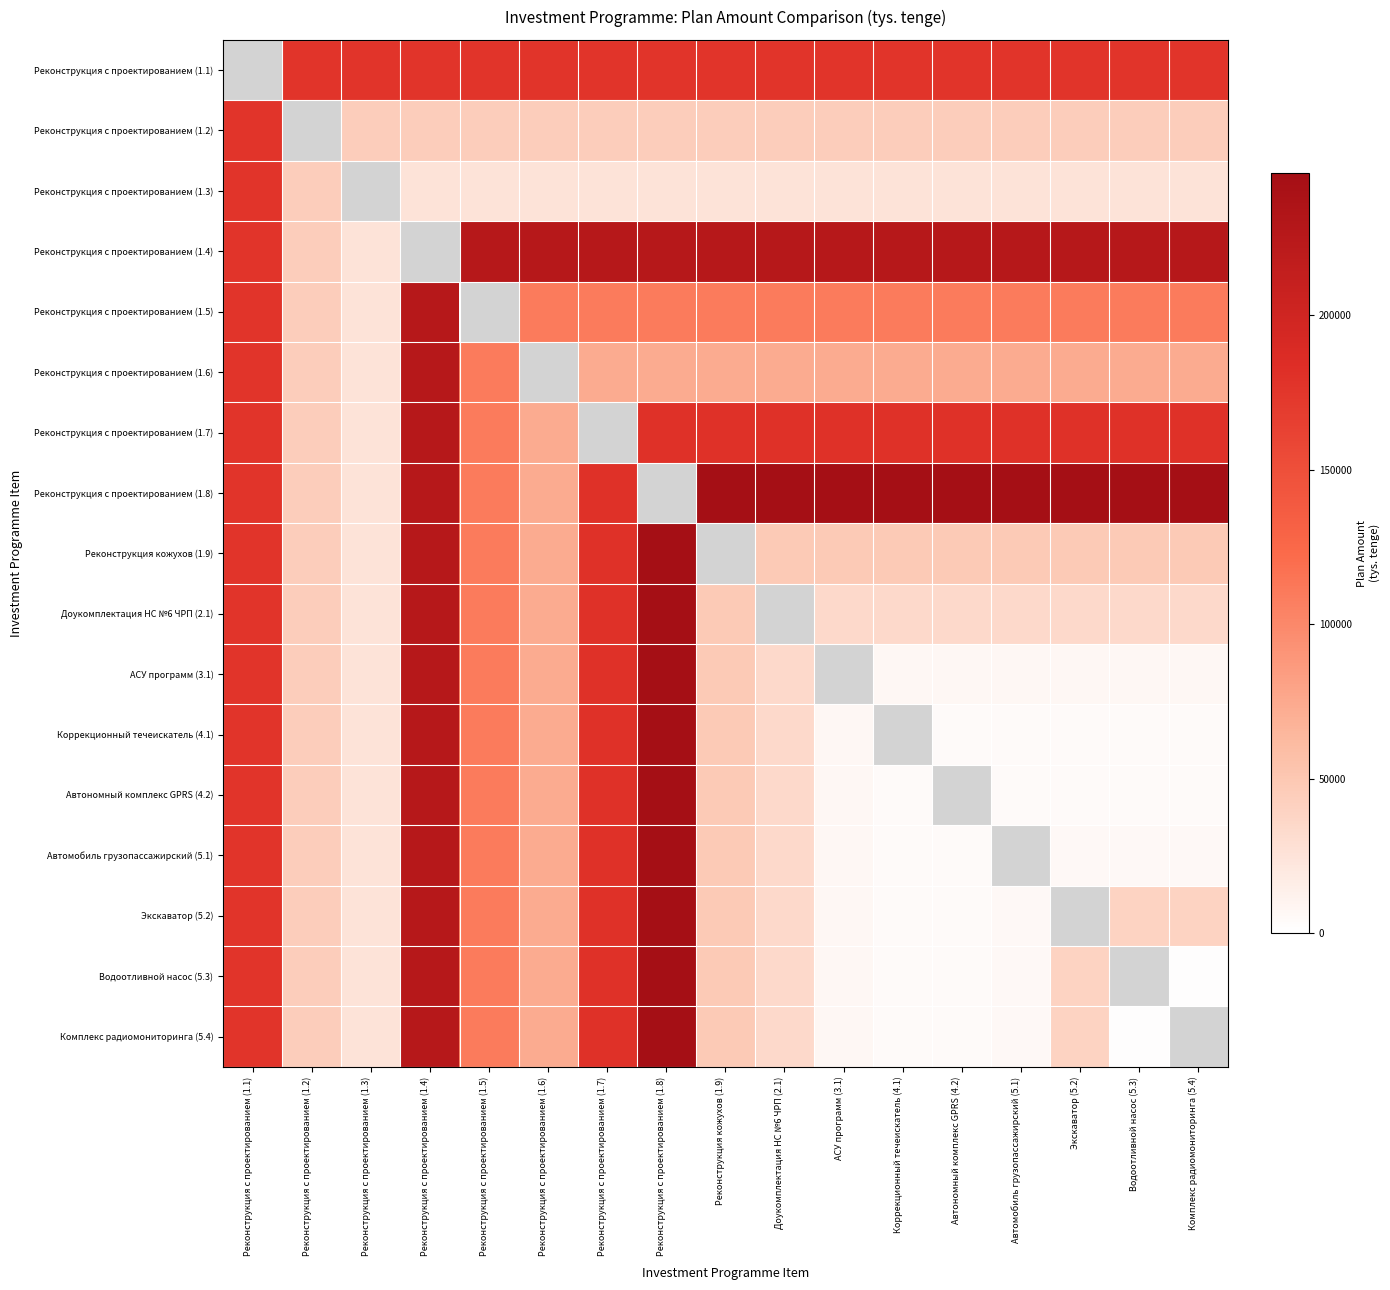

What is the maximum value shown in the chart?

245982.8